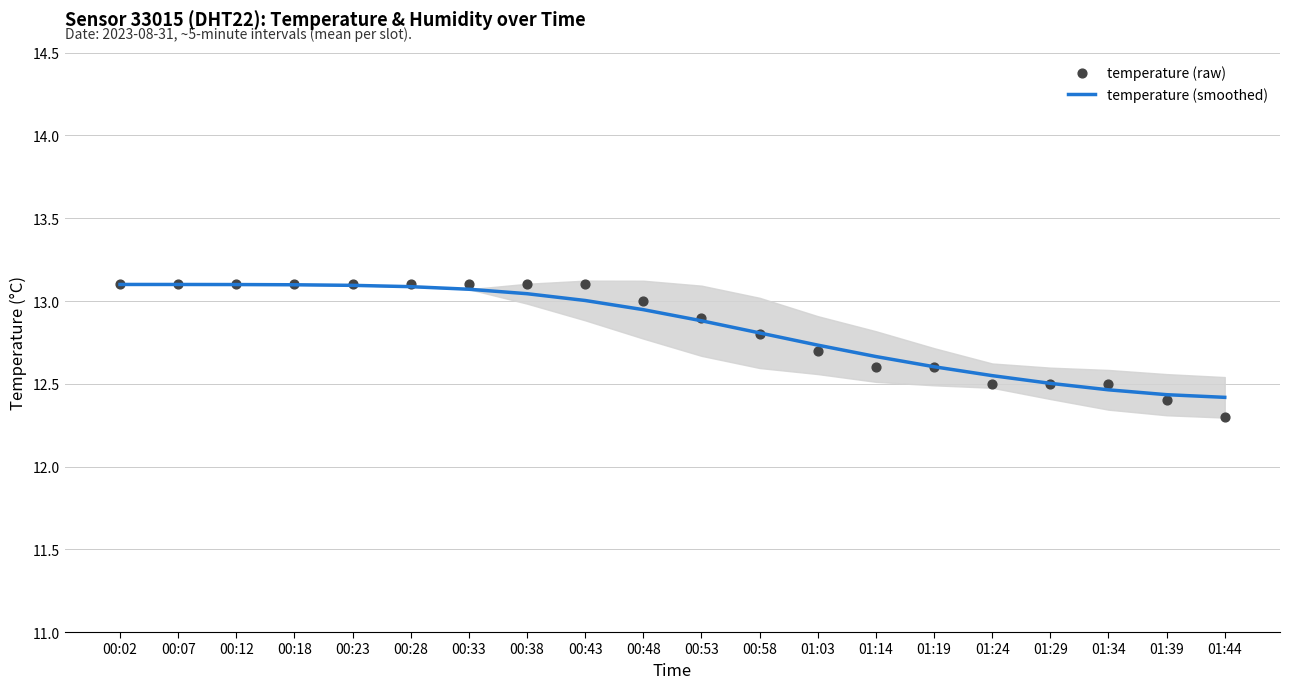

Is the value of temperature (smoothed) at 00:33 greater than the value of temperature (raw) at 01:03?

Yes